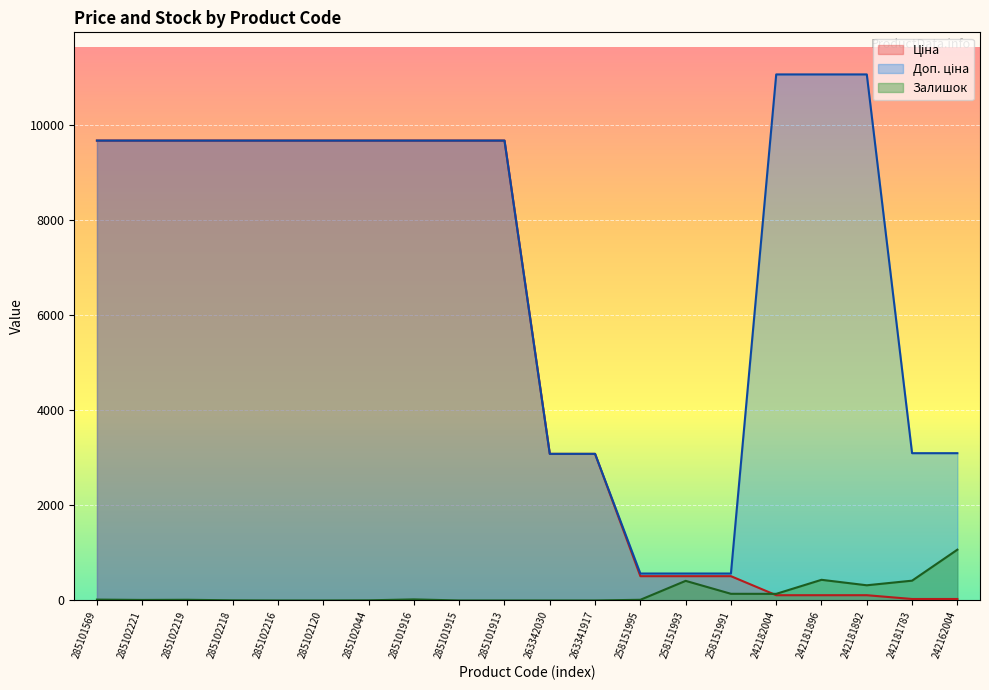

Where does the Доп. ціна series first go above 9664?

285101569